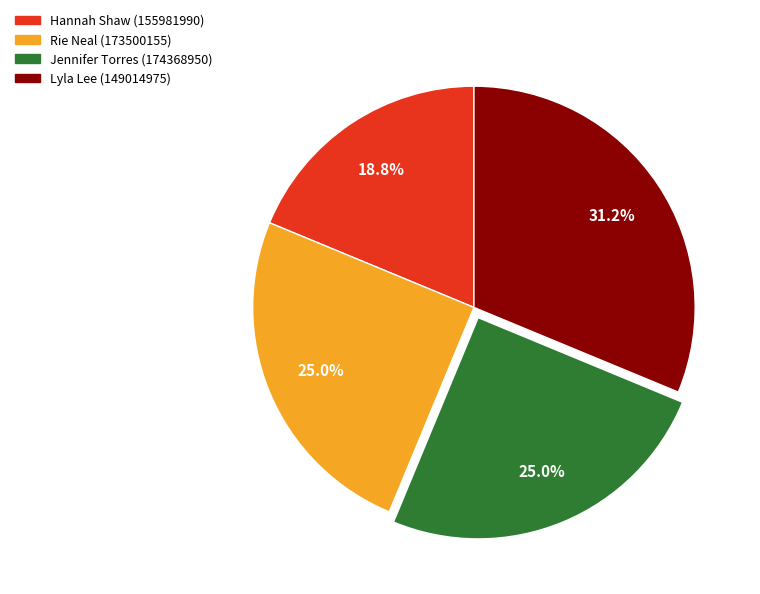

To the nearest percent, what is the average slice percentage?

25%